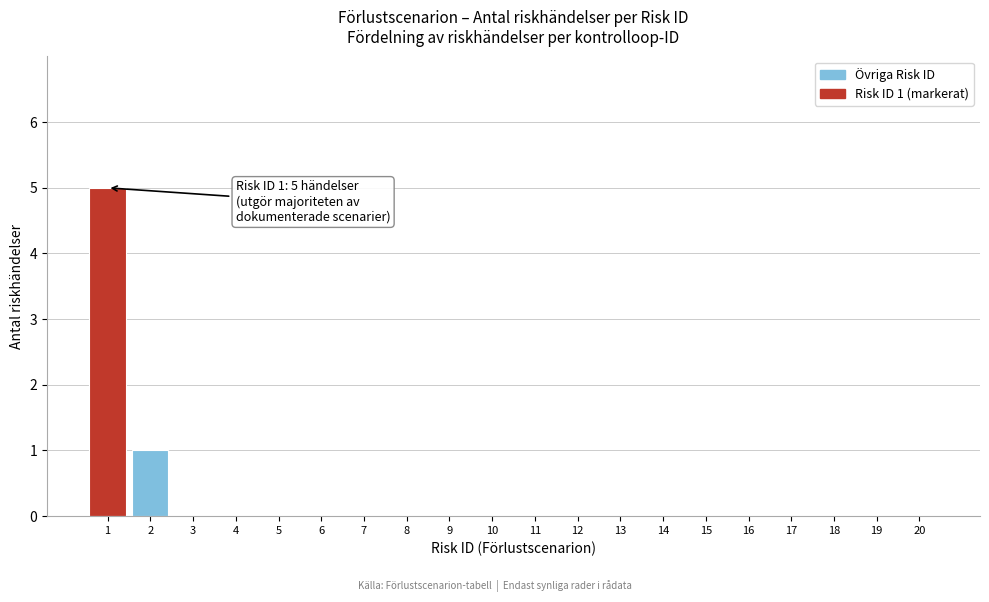

Reading left to right, what are all the values shown in this chart?

1=5	2=1	3=0	4=0	5=0	6=0	7=0	8=0	9=0	10=0	11=0	12=0	13=0	14=0	15=0	16=0	17=0	18=0	19=0	20=0